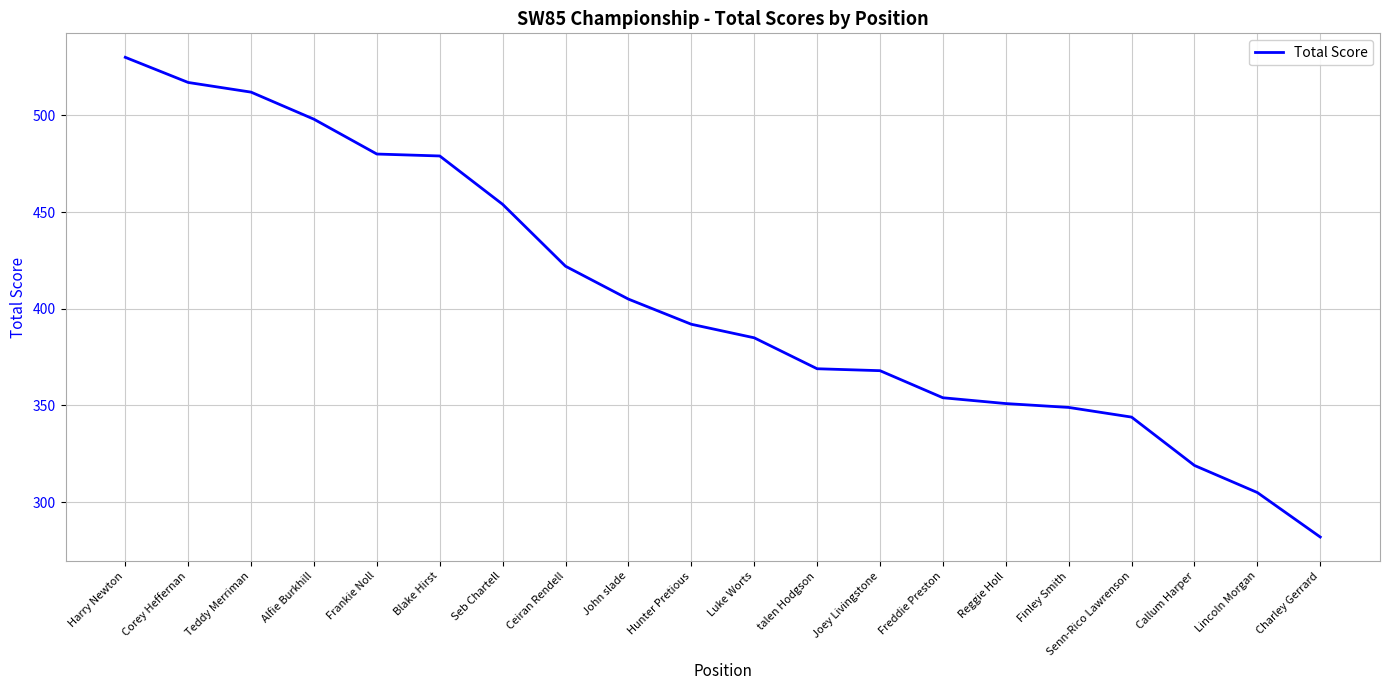

What is the difference between the values at Blake Hirst and Teddy Merriman?

33